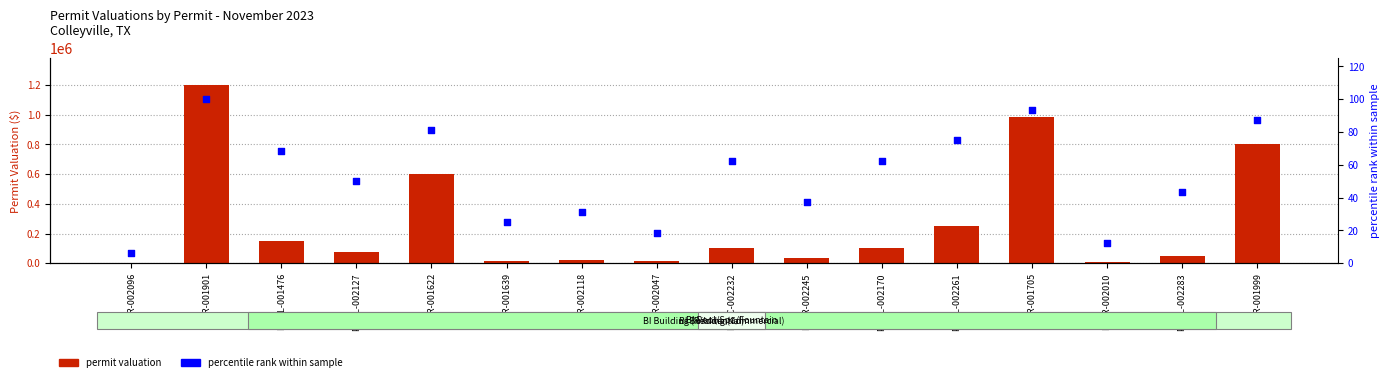

What are all the series names shown in the legend?

permit valuation, percentile rank within sample